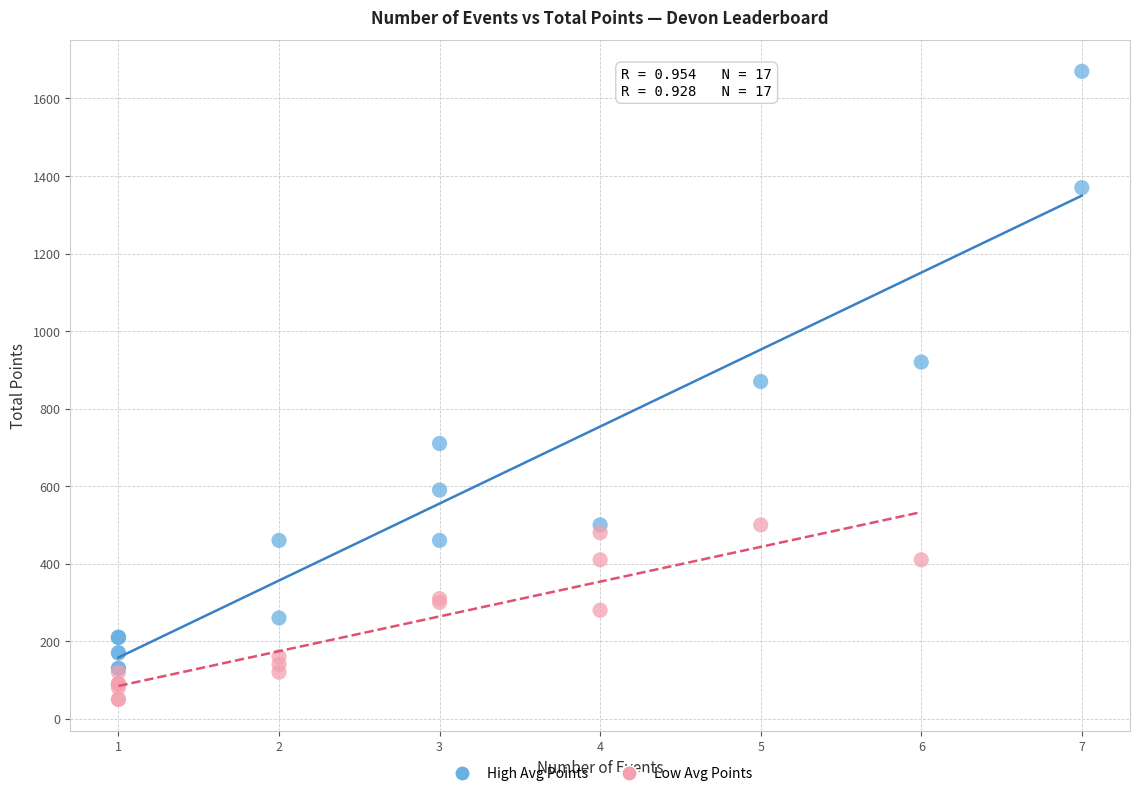

Which series reaches the maximum Y coordinate?

High Avg Points